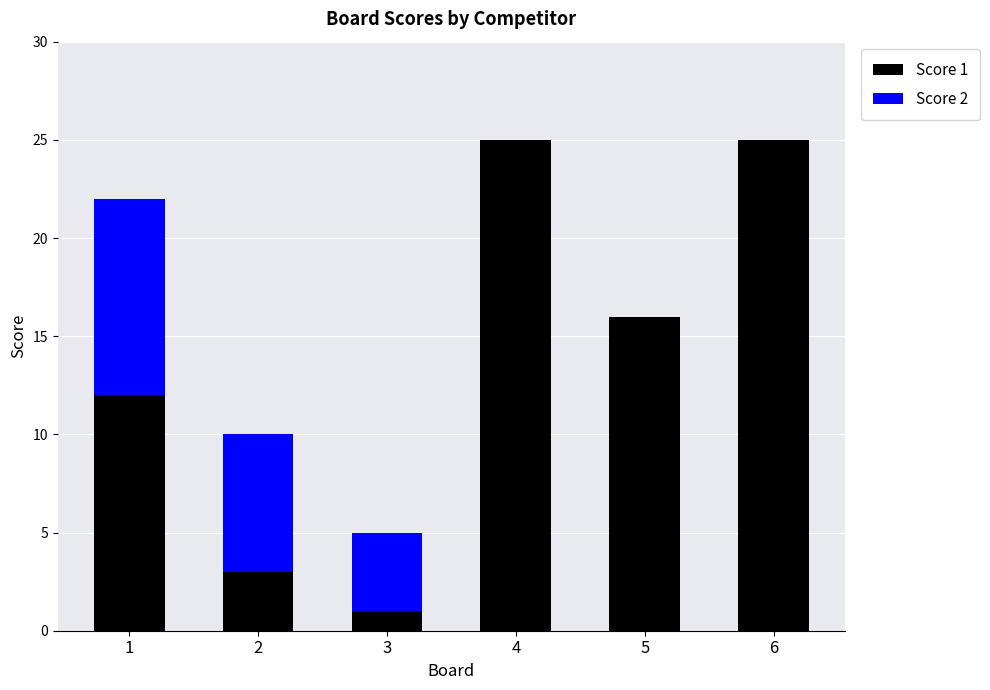

What is the total value across all series at 6?

25